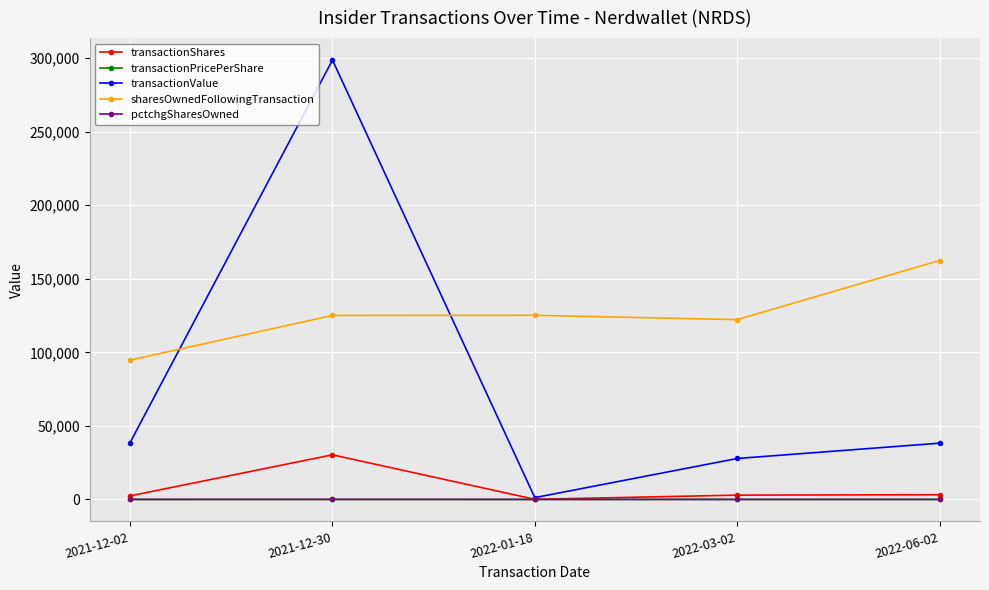

What is the maximum value shown in the chart?

298746.0